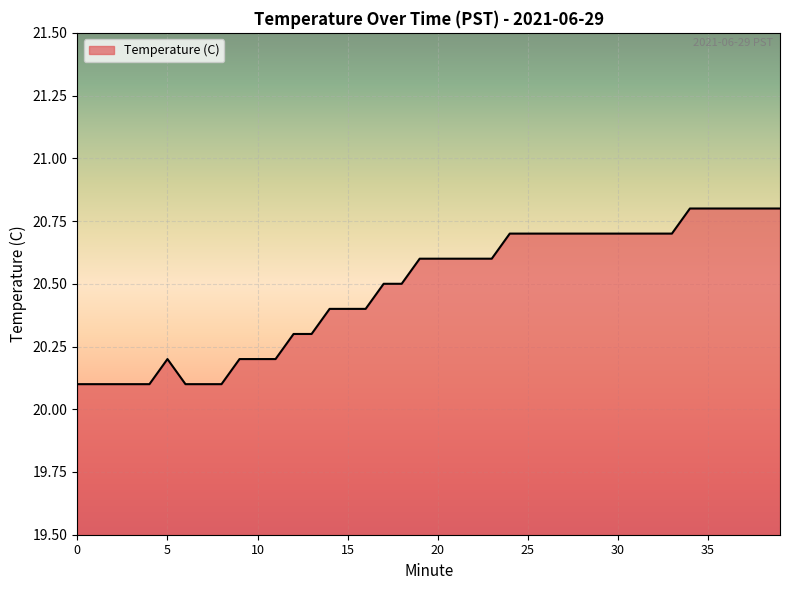

What is the difference between the maximum and minimum values?

0.7